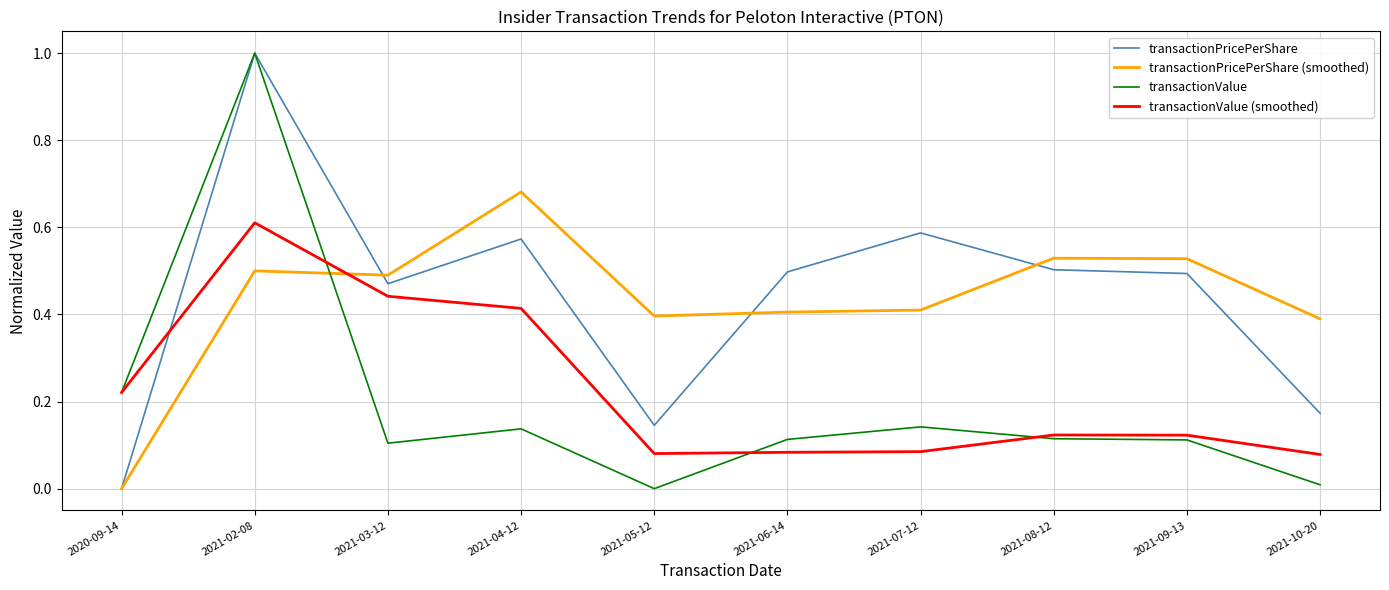

What is the maximum value for transactionValue?

1.0